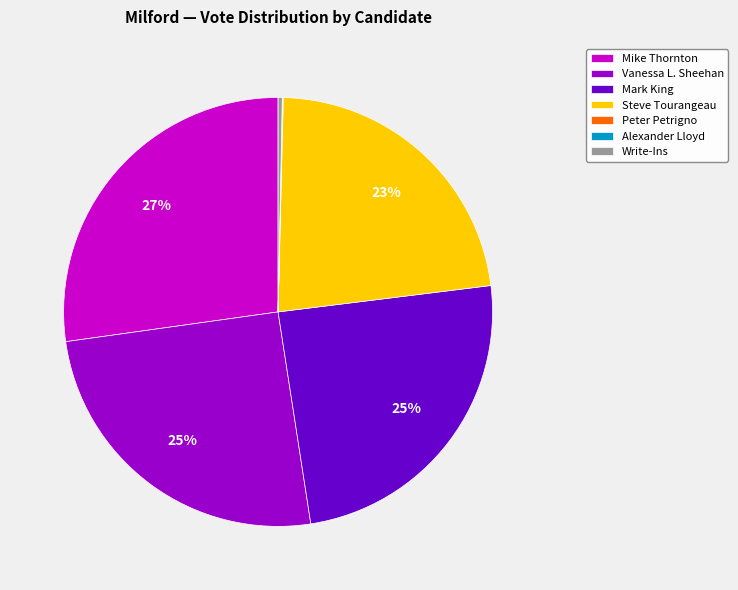

What is the ratio of the value at Mike Thornton to the value at Steve Tourangeau?

1.2